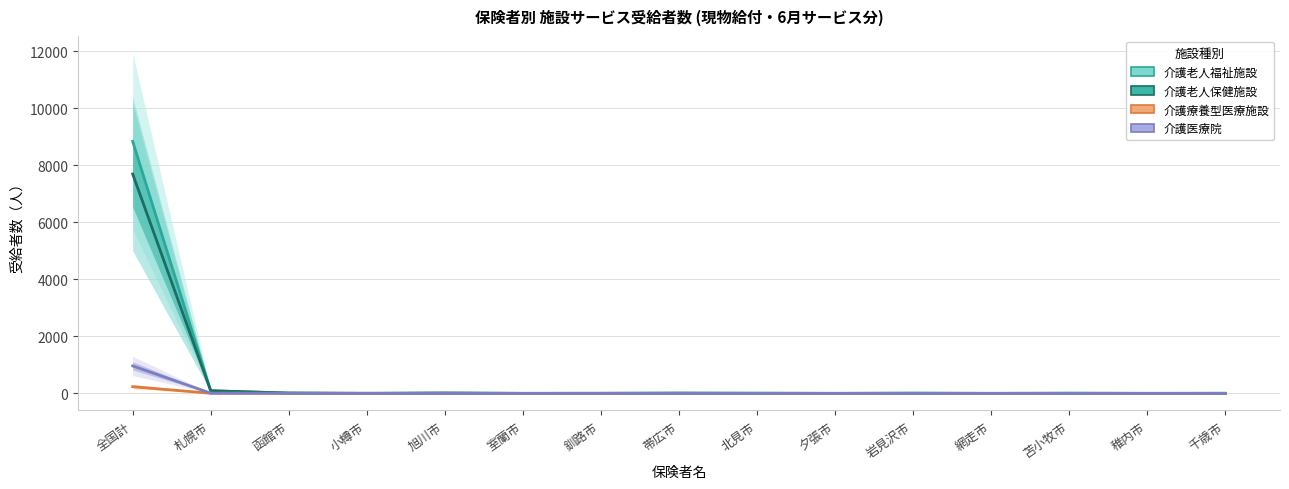

What value does the 介護老人保健施設 series have at 釧路市?

2